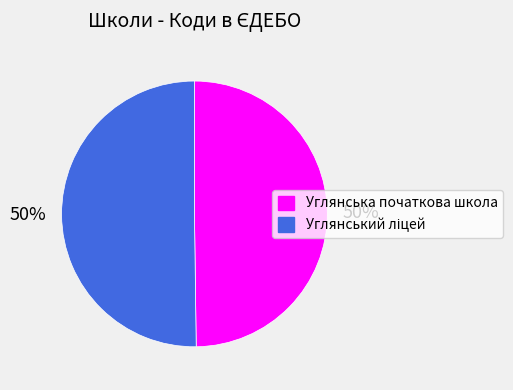

To the nearest percent, what is the average slice percentage?

50%